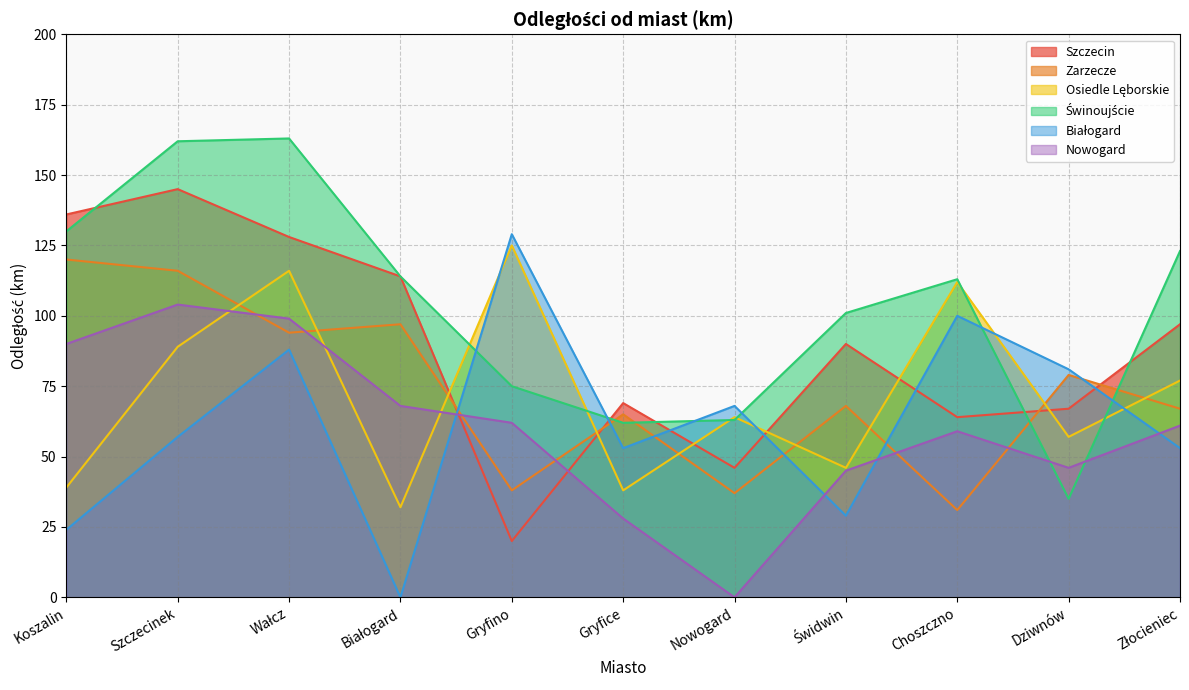

True or false: Zarzecze has a value of 158 at Wałcz.

False